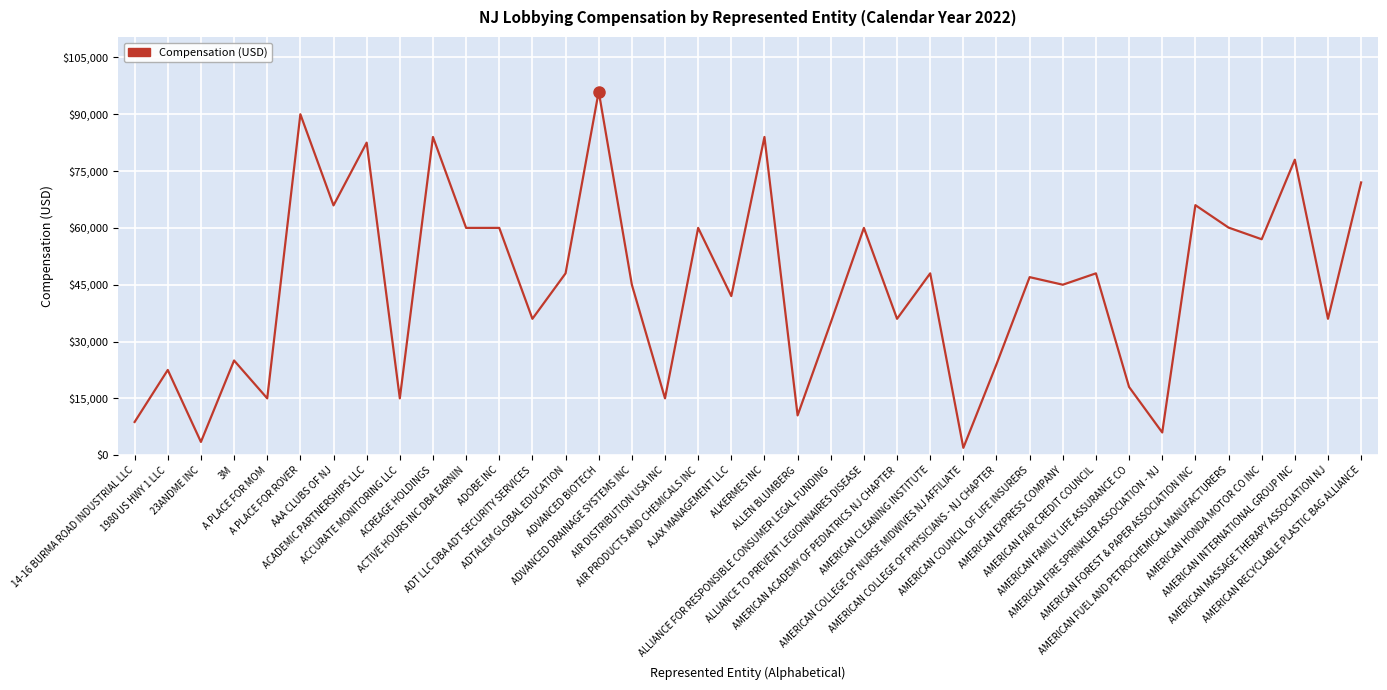

Is this an area chart (filled region under the line)?

No